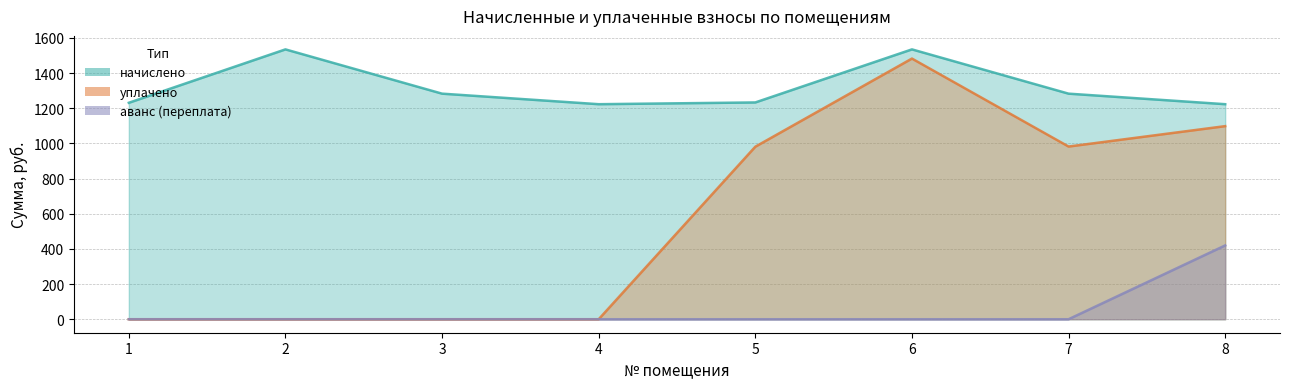

True or false: аванс (переплата) and уплачено intersect in this chart.

False